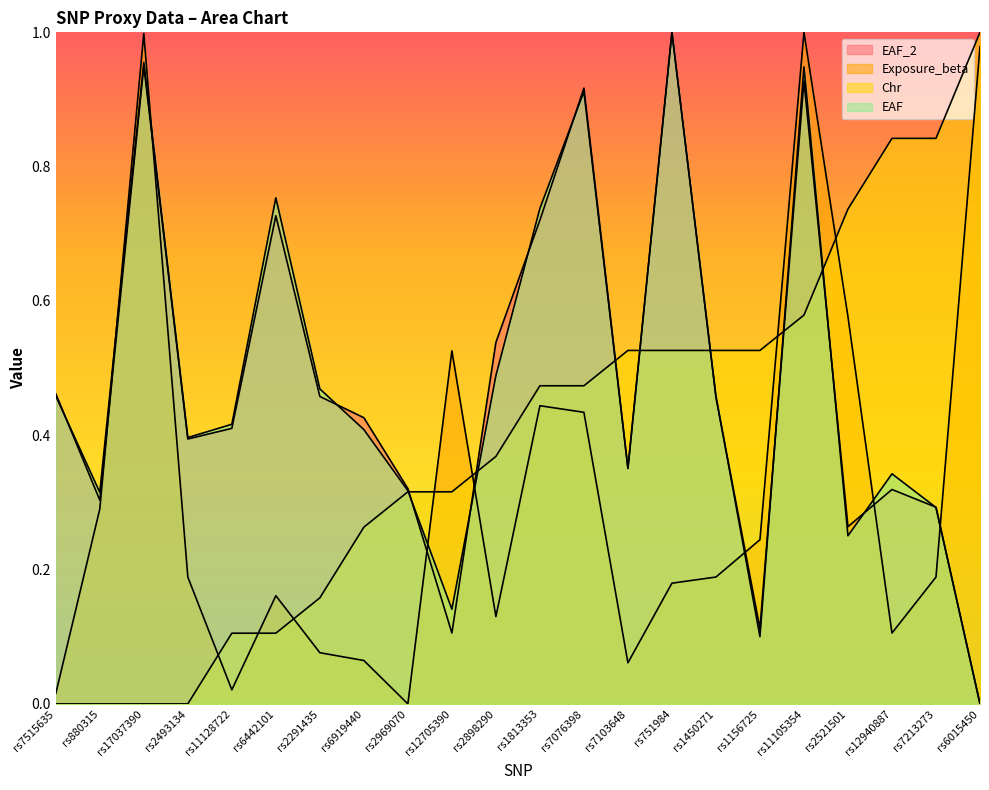

Rank the series by their maximum value, from lowest to highest.

Exposure_beta, EAF_2, EAF, Chr